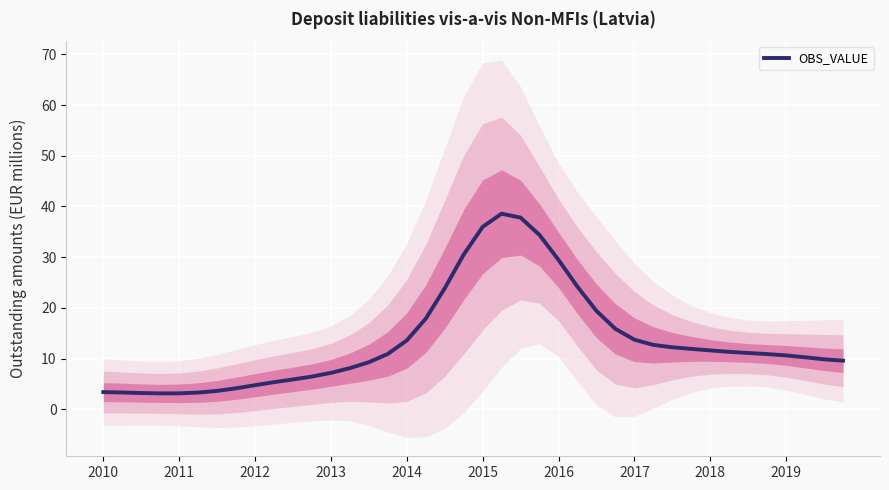

What is the difference between the second highest and second lowest values?

34.7